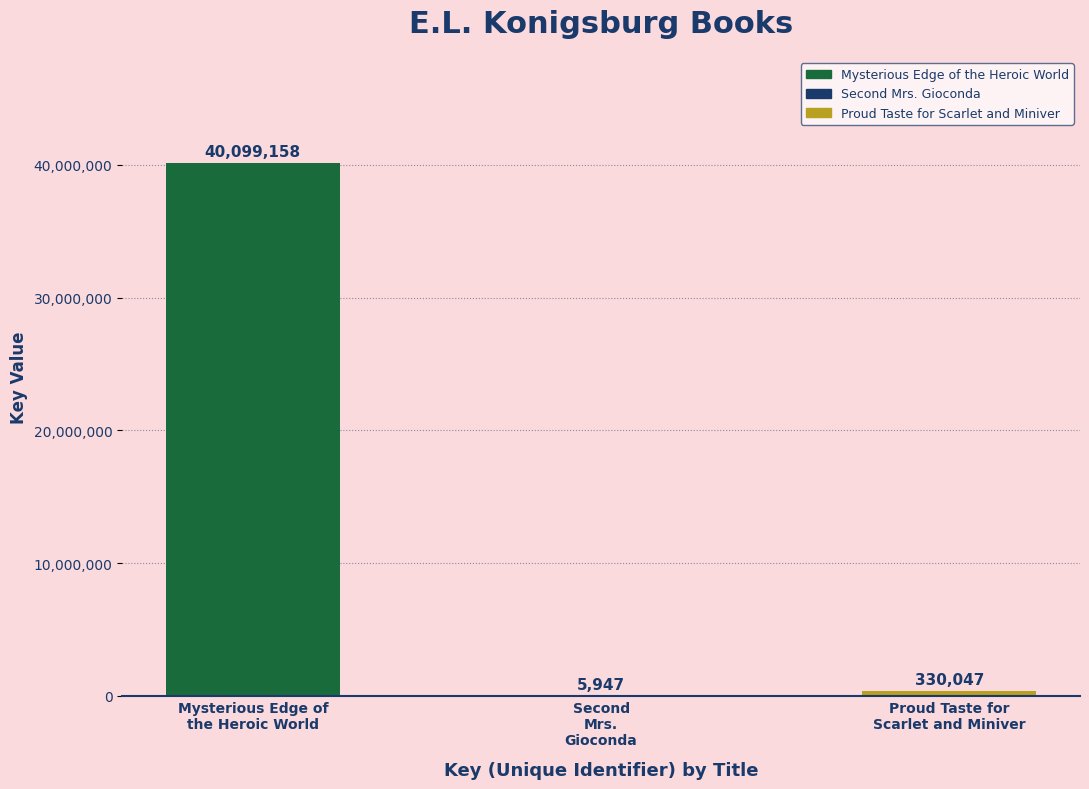

What is the maximum value shown in the chart?

40099158